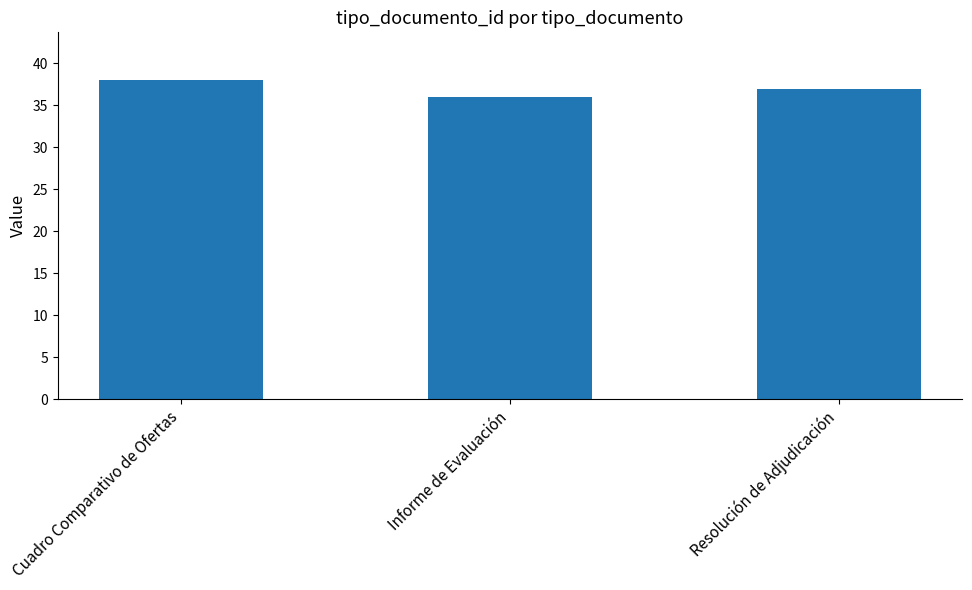

How many values are between 36 and 38?

3